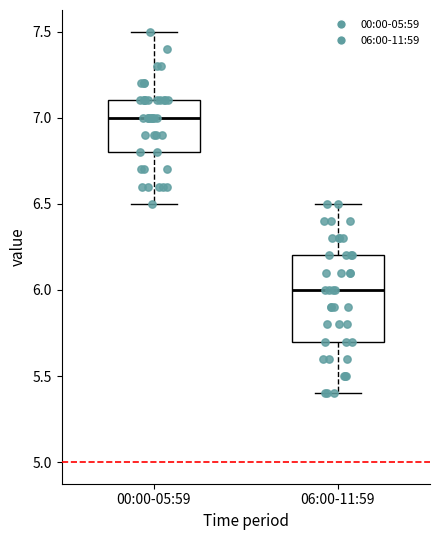

Reading left to right, transcribe this box plot: for each box, give where its median line is, the range the box spans, and where its two whiskers end, as read against the y-axis. The values are not printed on the chart, so give them approximately, as read against the axis.

00:00-05:59: median 7.0, box 6.8 to 7.1, whiskers 6.5 to 7.5
06:00-11:59: median 6.0, box 5.7 to 6.2, whiskers 5.4 to 6.5